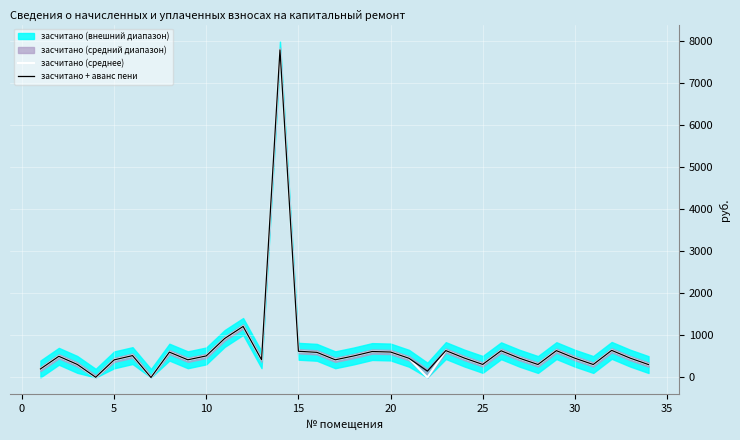

What is the maximum value for засчитано (среднее)?

7782.5